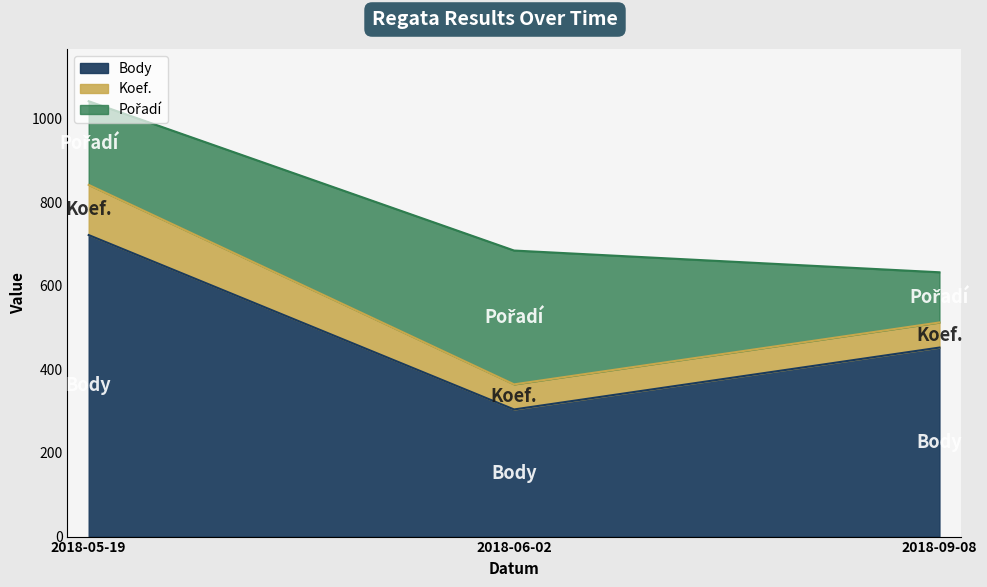

What position from the right is 2018-05-19?

3